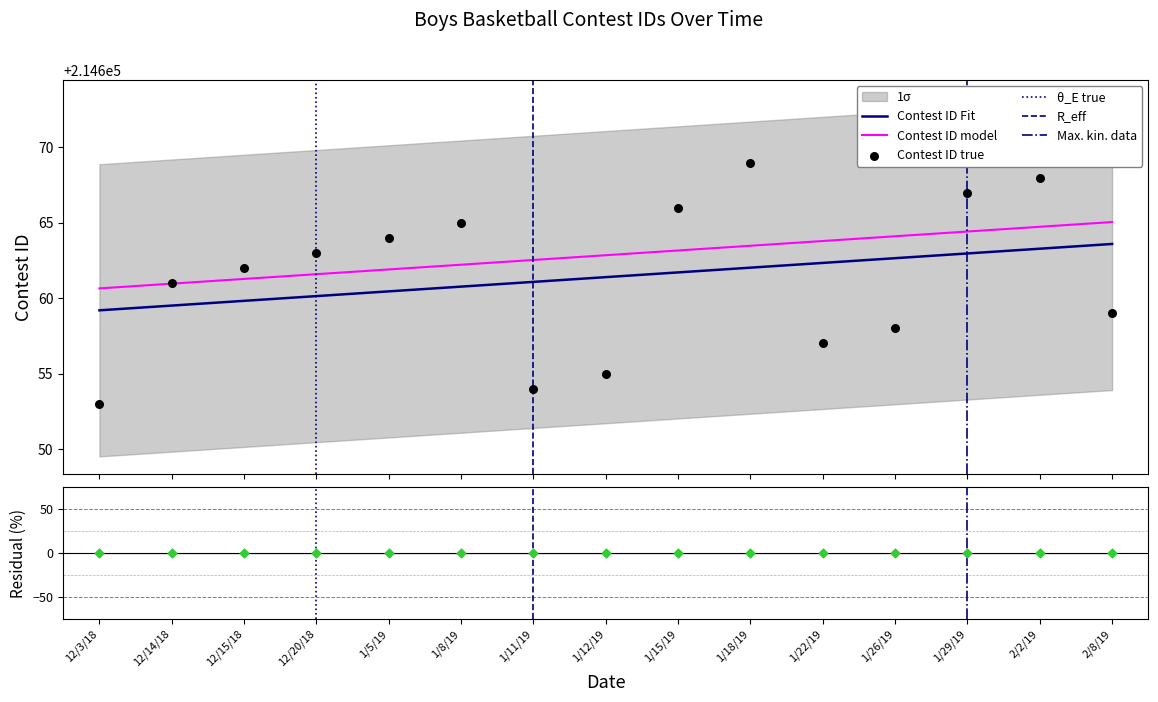

What is the change in value from 1/11/19 to 1/29/19?

+13